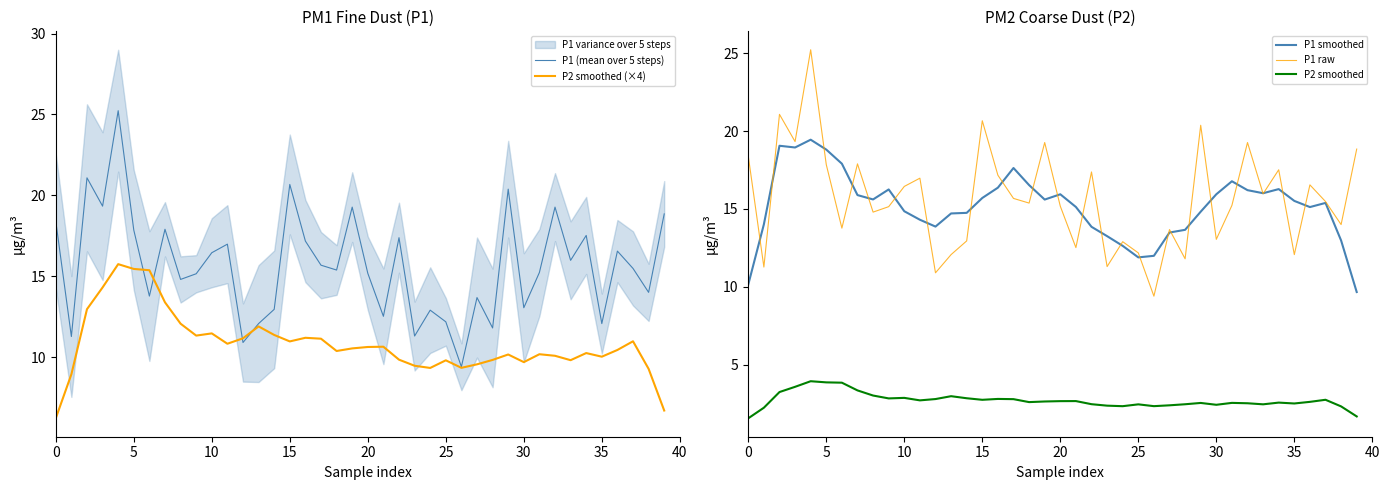

True or false: P2 smoothed and P1 smoothed intersect in this chart.

False